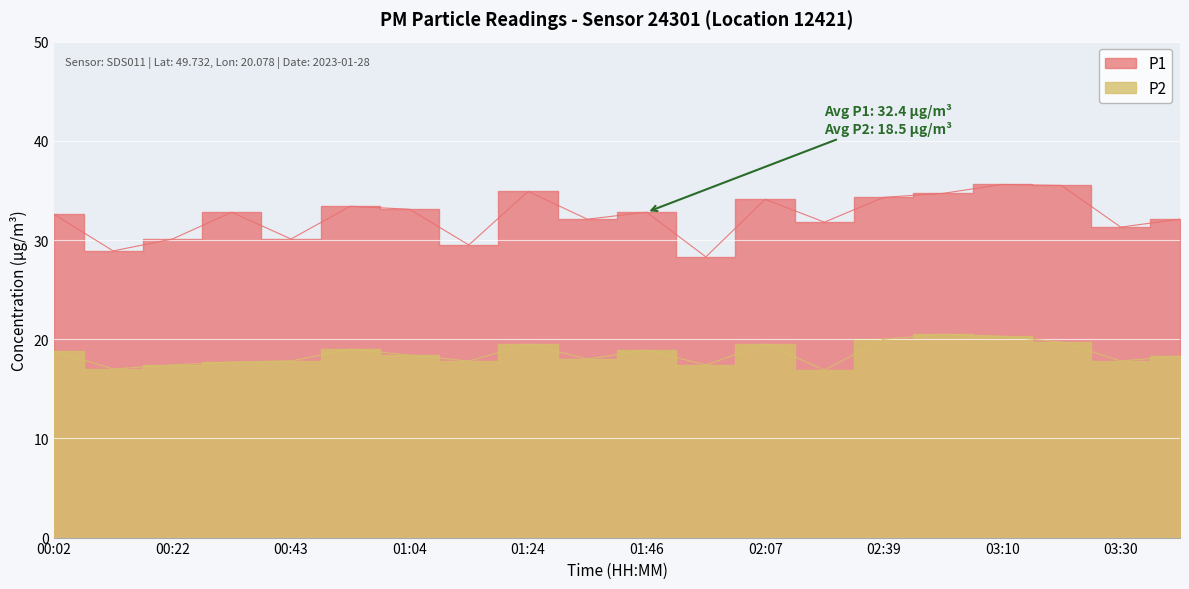

How many values in the P1 series are below 32?

7